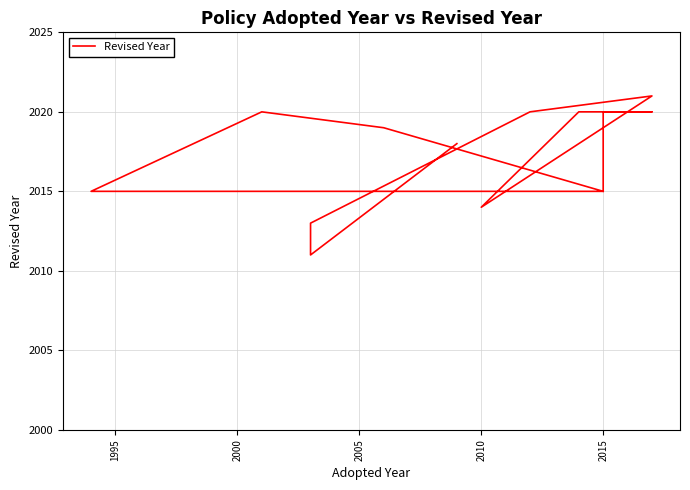

True or false: there are more than 0 points higher than both neighbors.

True